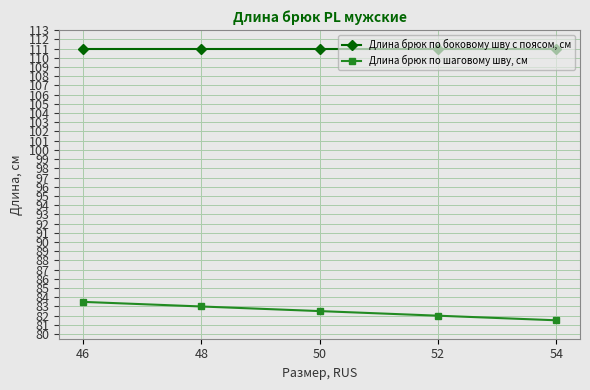

True or false: Длина брюк по шаговому шву, см has more than 1 points higher than both neighbors.

False